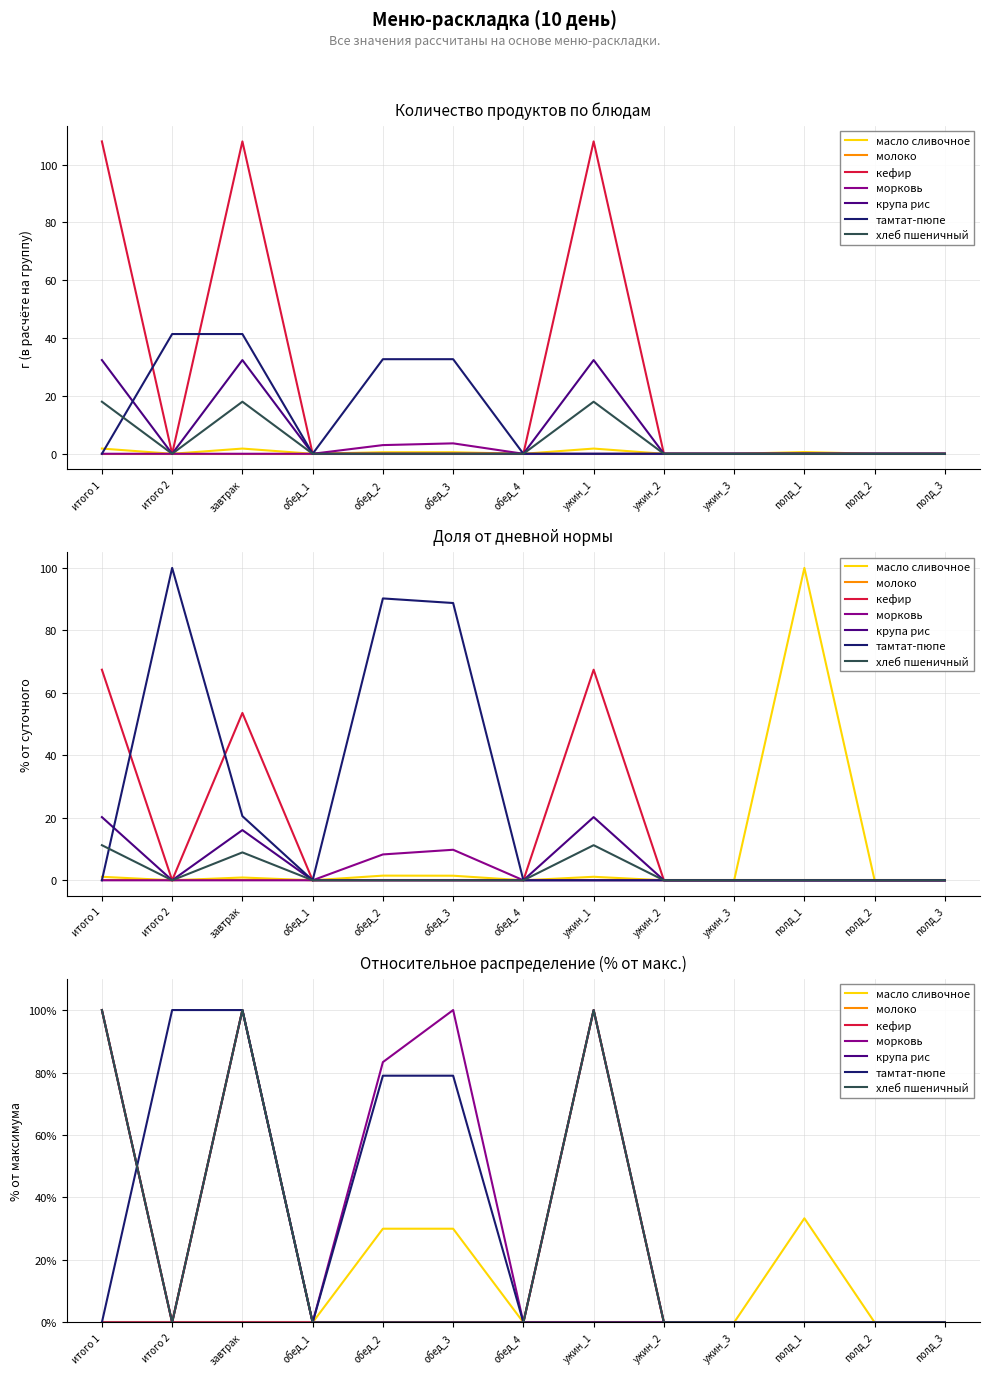

Which label corresponds to the largest value in the chart?

итого 1